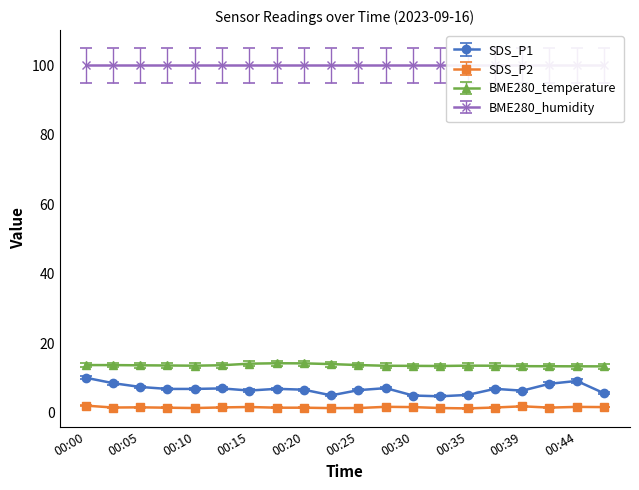

True or false: SDS_P2 has a value of 1.4 at 00:25.

True